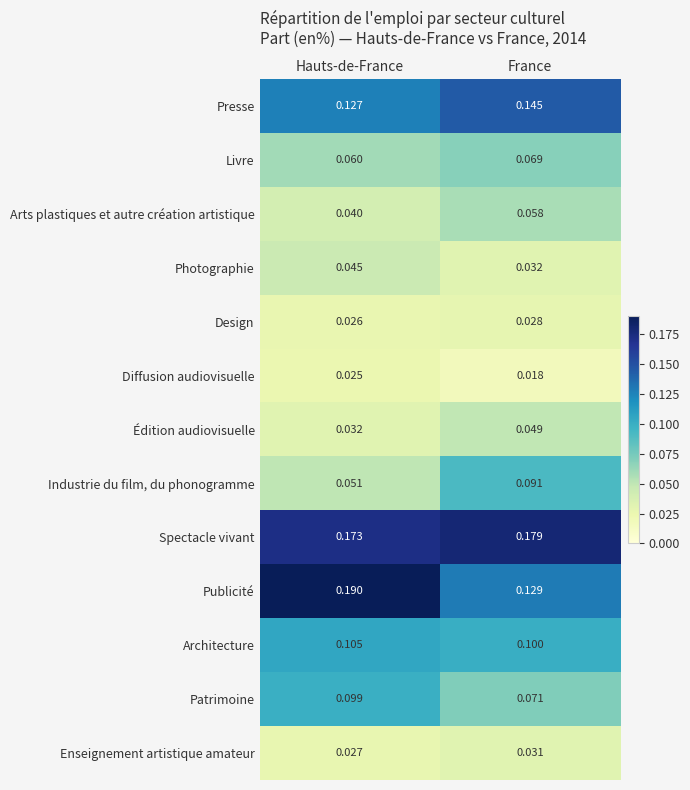

Between Hauts-de-France and France, which series saw the biggest shift?

Publicité